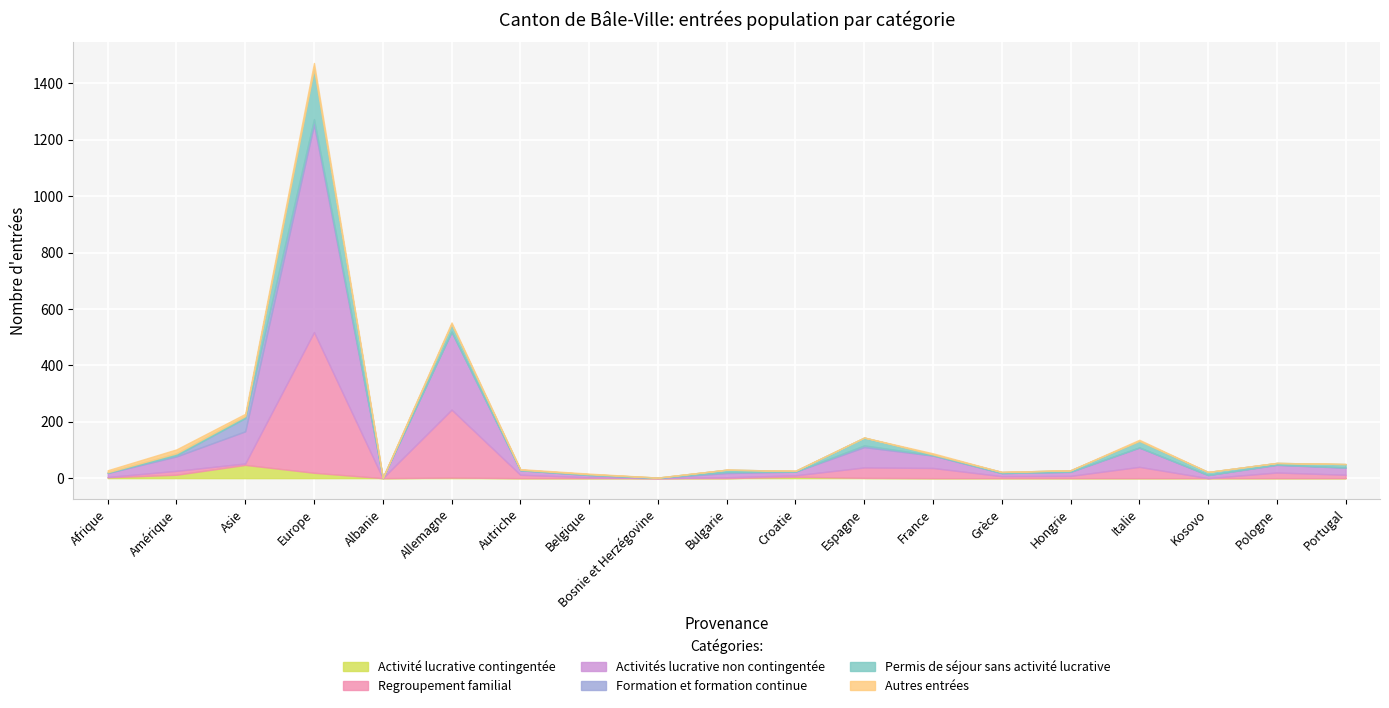

What is the sum of the Permis de séjour sans activité lucrative values at Italie and Allemagne?

50